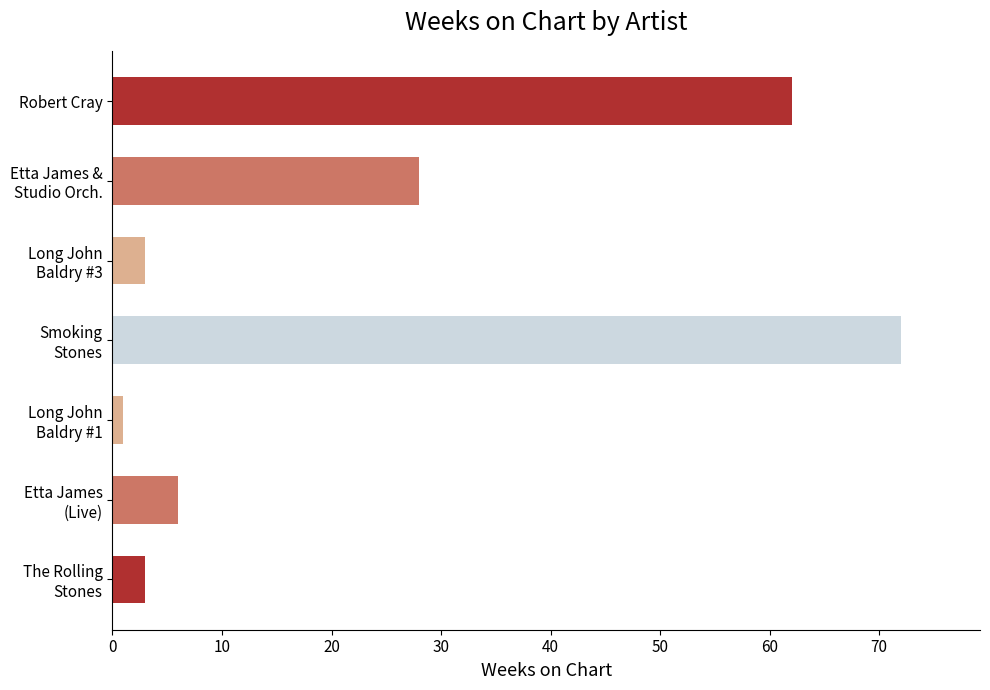

Is it true that the value at Robert Cray is 62?

True